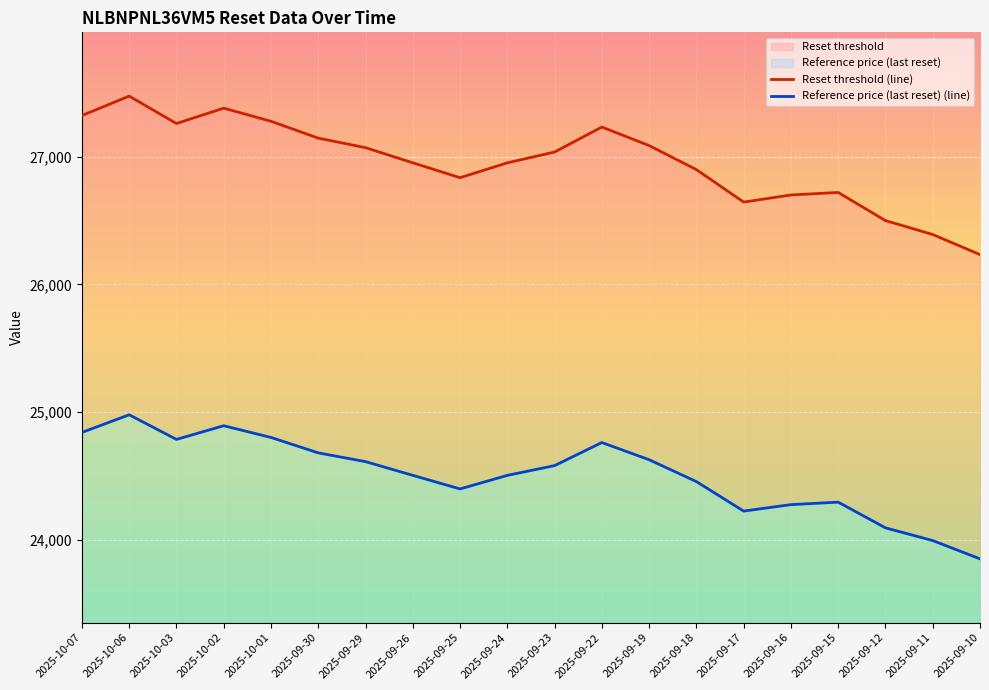

List the labels in order of Reset threshold value, smallest first.

2025-09-10, 2025-09-11, 2025-09-12, 2025-09-17, 2025-09-16, 2025-09-15, 2025-09-25, 2025-09-18, 2025-09-24, 2025-09-26, 2025-09-23, 2025-09-29, 2025-09-19, 2025-09-30, 2025-09-22, 2025-10-03, 2025-10-01, 2025-10-07, 2025-10-02, 2025-10-06